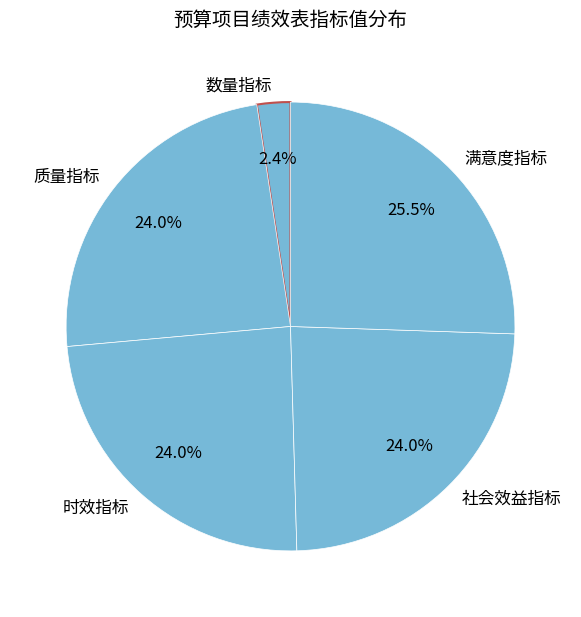

To the nearest percent, what is the average slice percentage?

20%